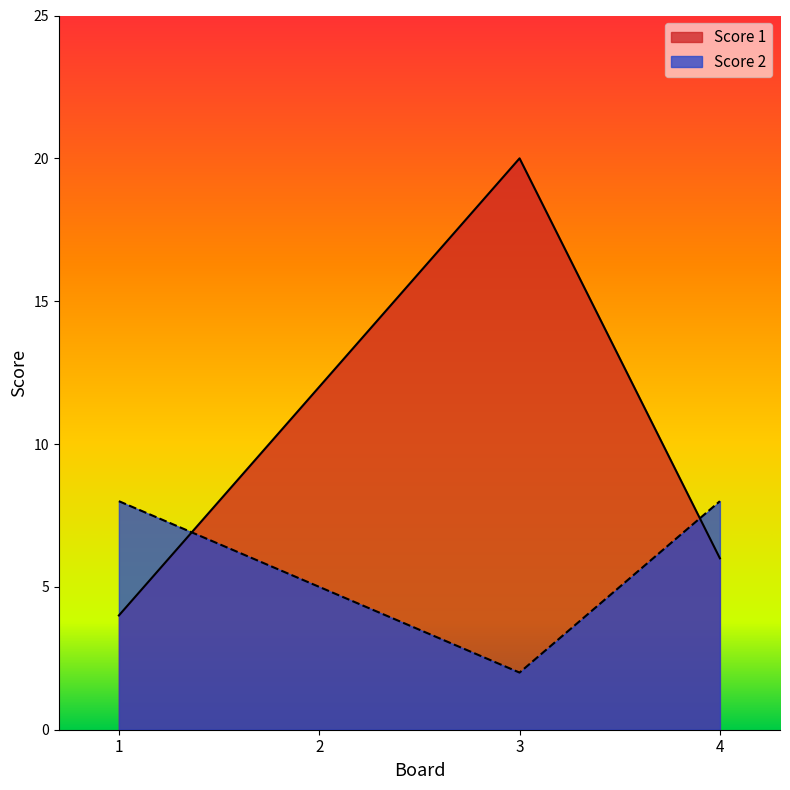

At 3, list the series in order from smallest to largest.

Score 2, Score 1